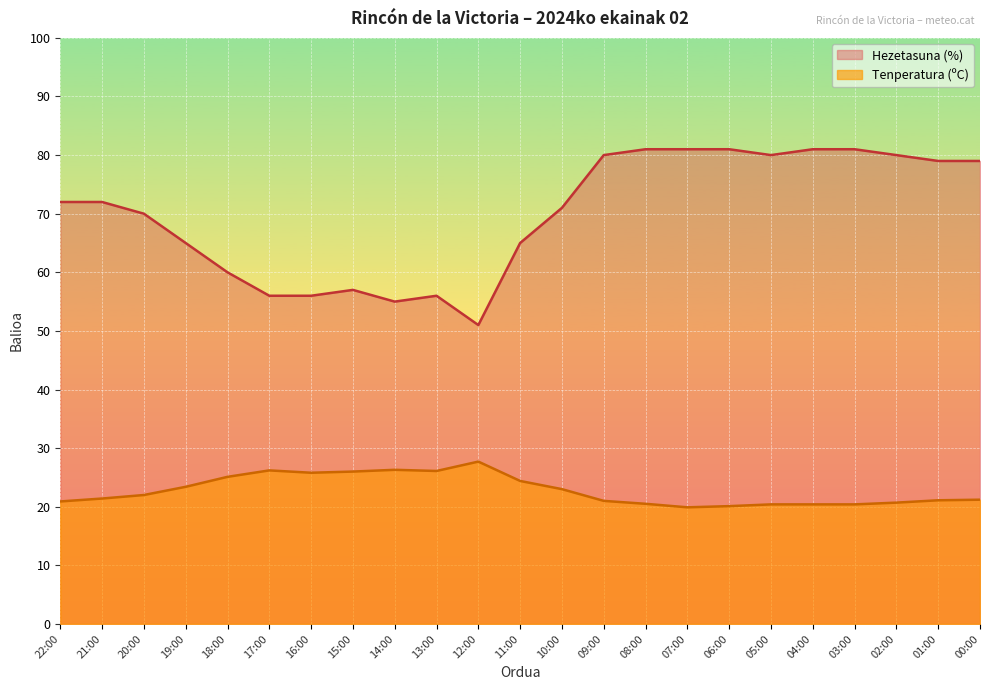

Where is the first local minimum for Tenperatura (ºC)?

16:00